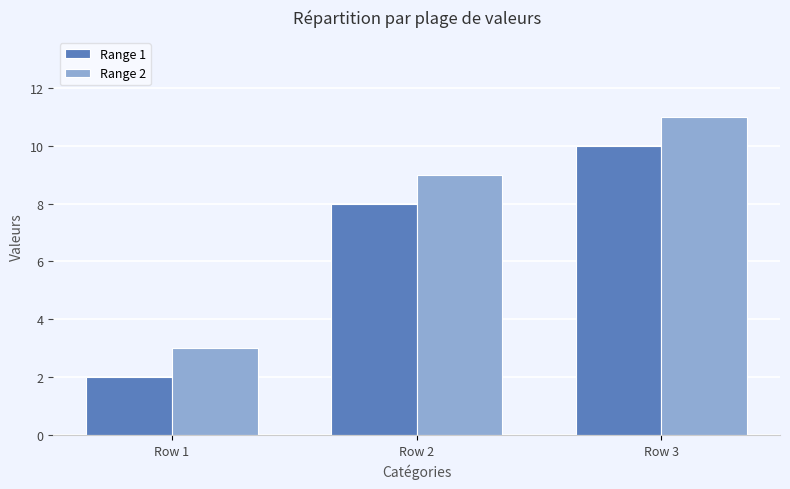

The Range 1 series shows 3 at Row 3. True or false?

False